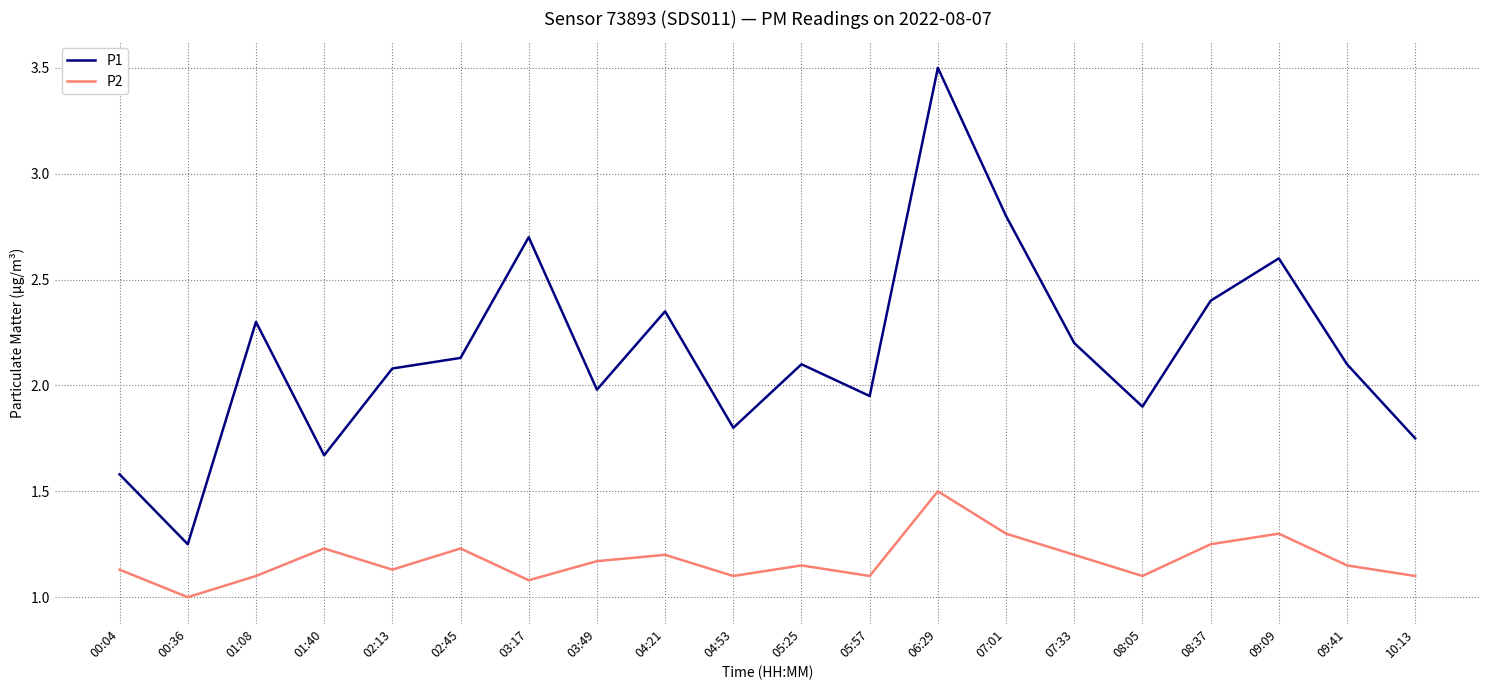

What are all the series names shown in the legend?

P1, P2